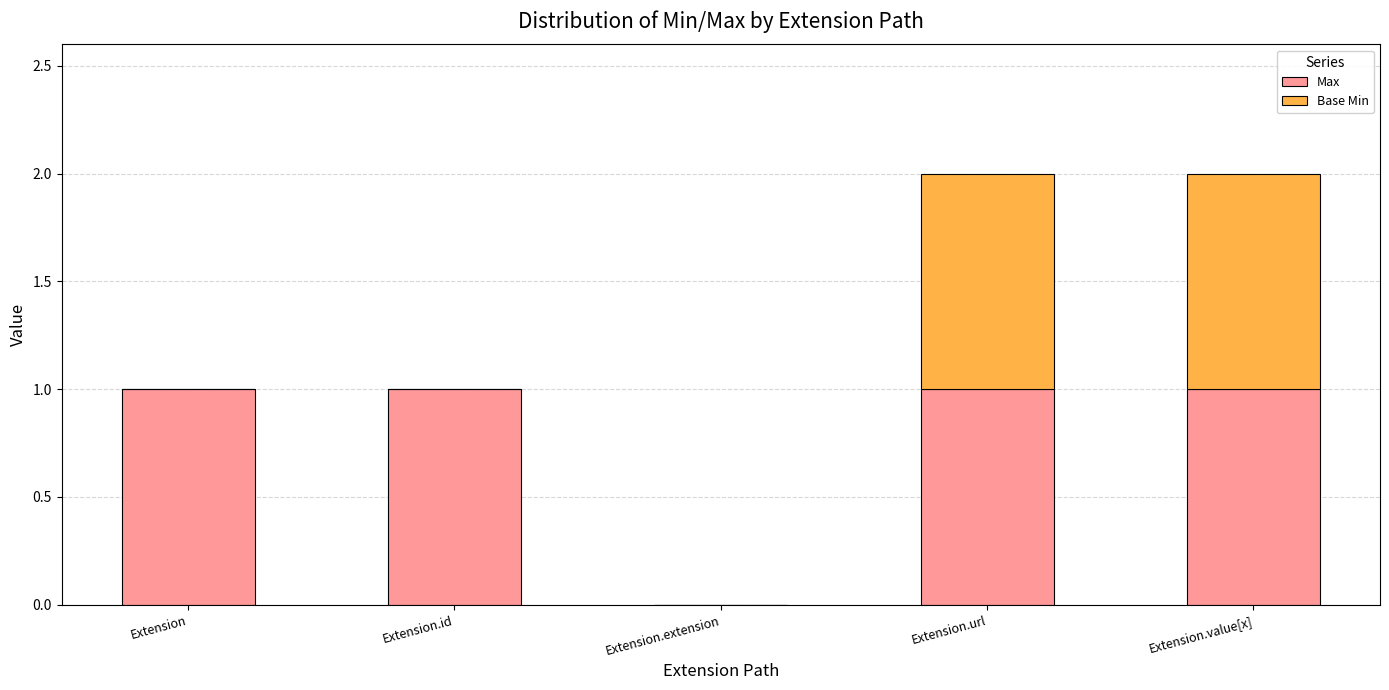

True or false: Max has a value of 0 at Extension.

False